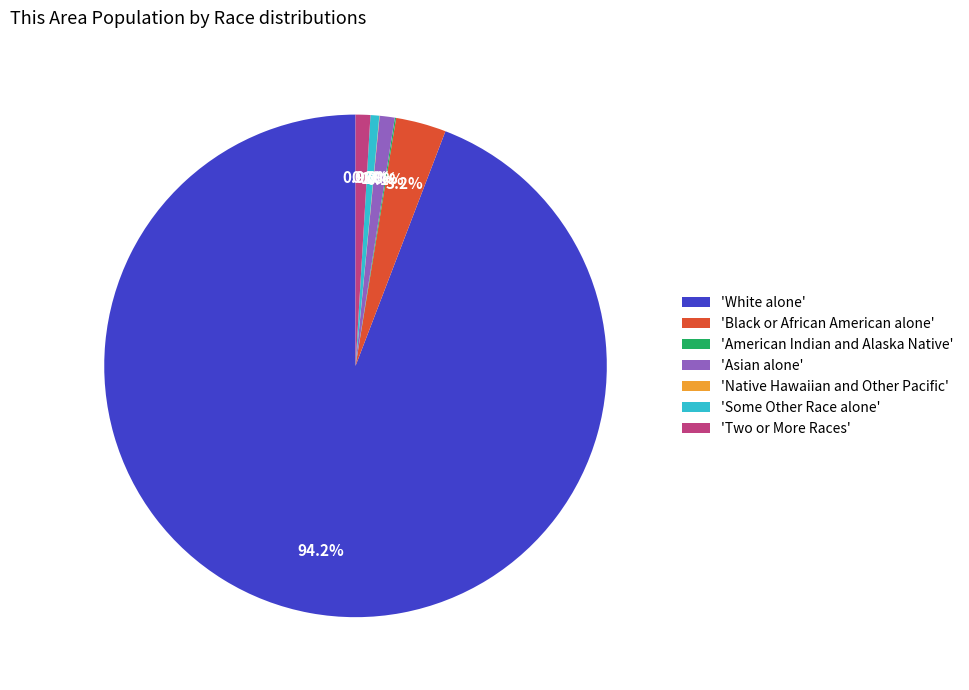

Which slice is the largest?

'White alone'